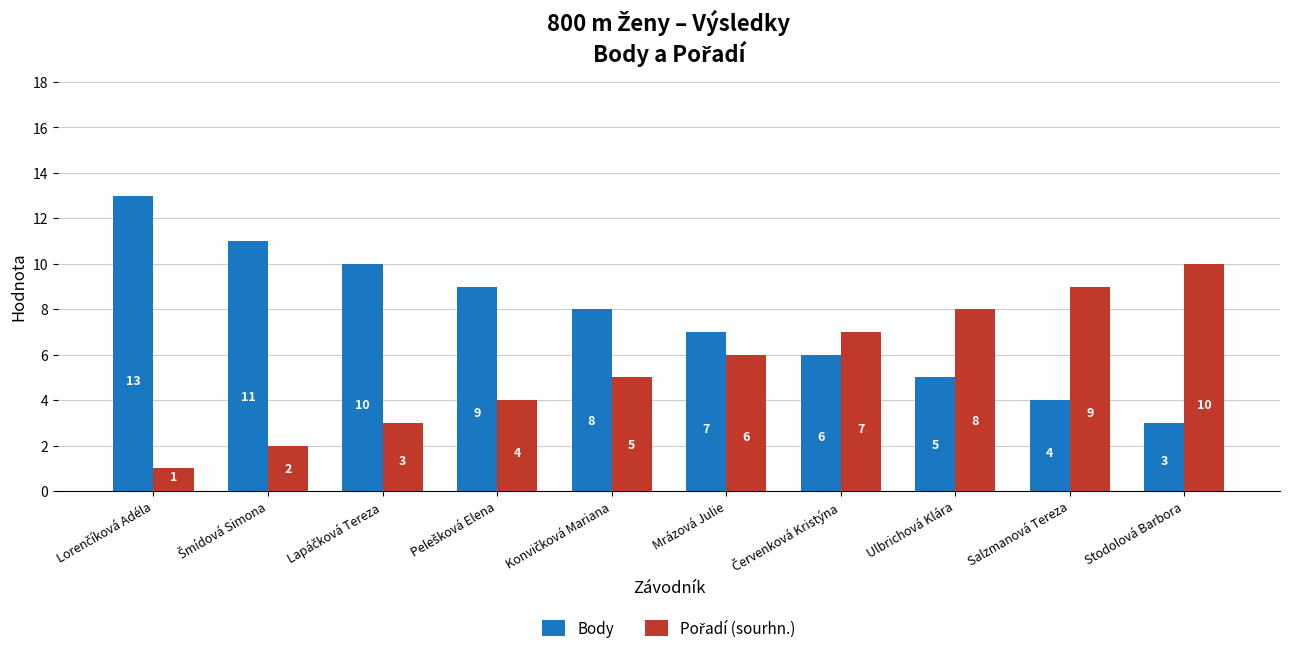

How many series are shown in this chart?

2